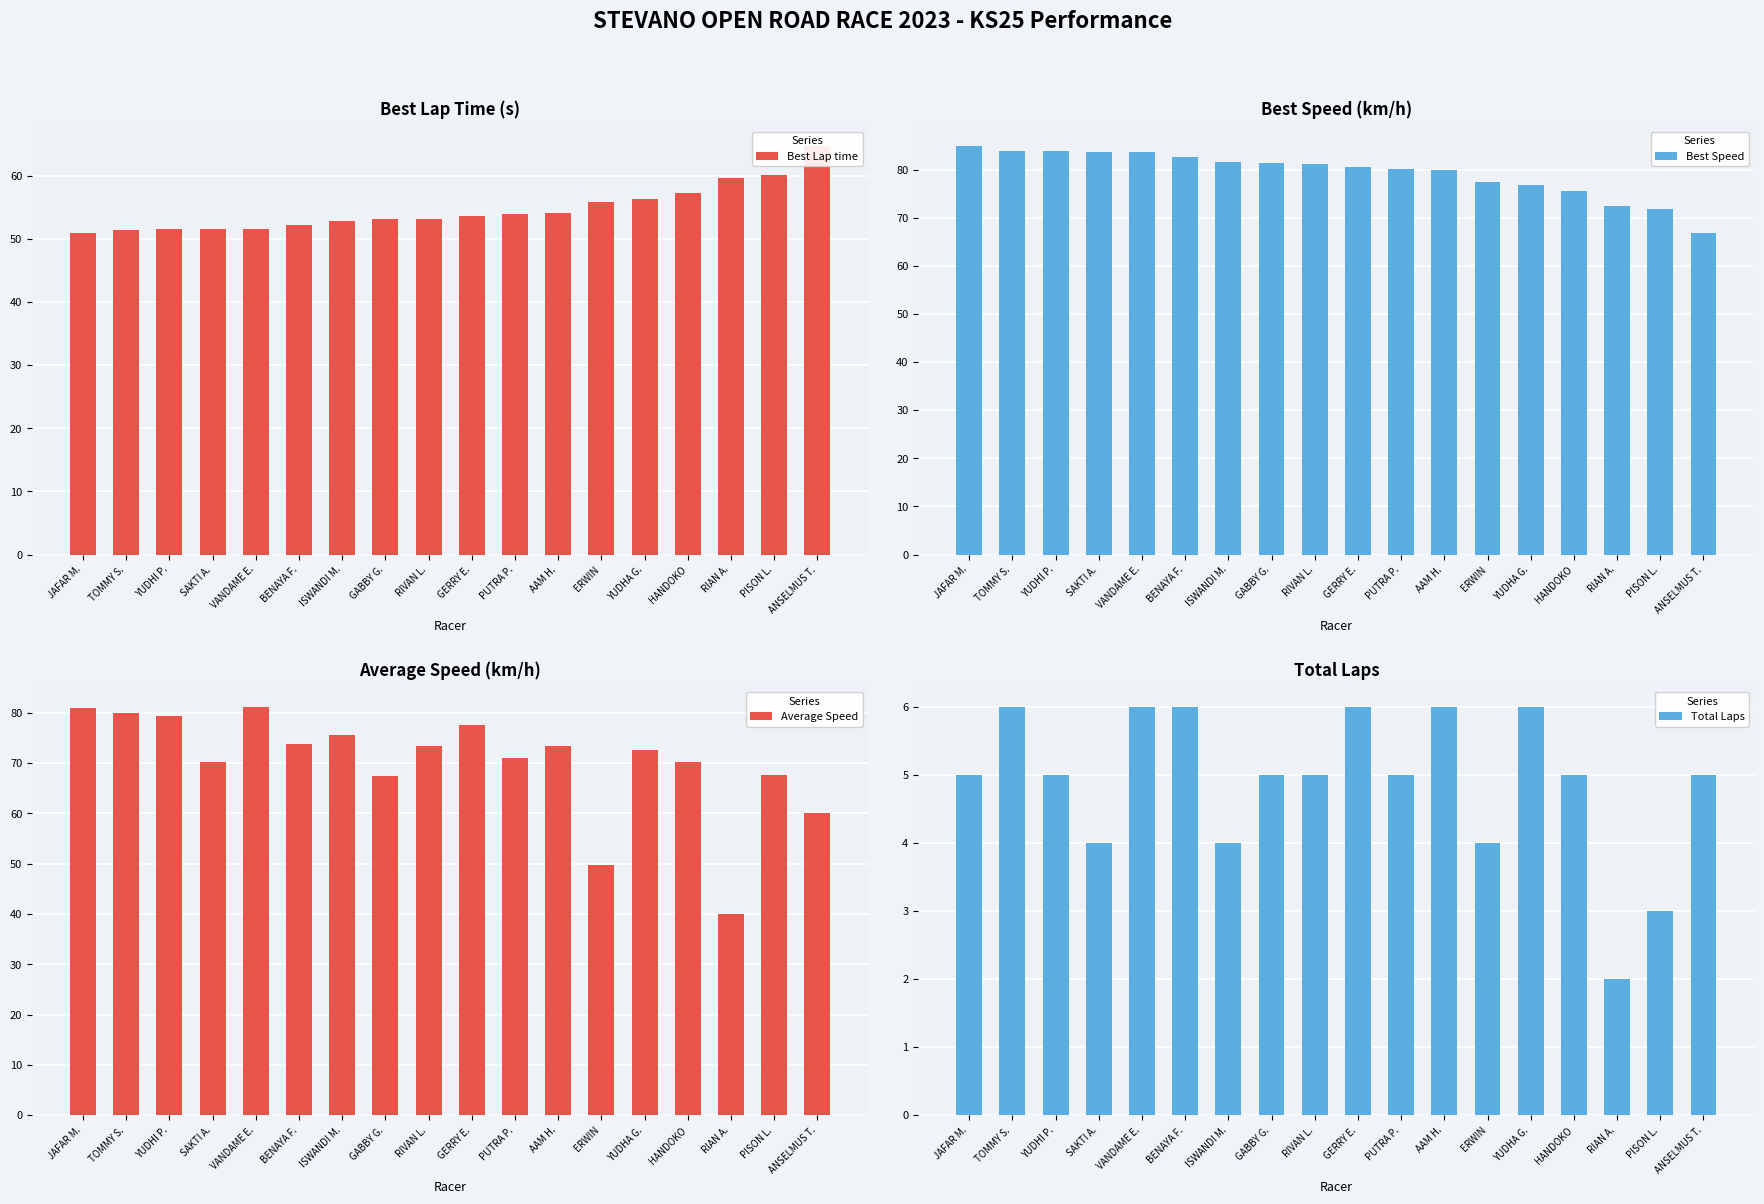

What position from the left is TOMMY S.?

2